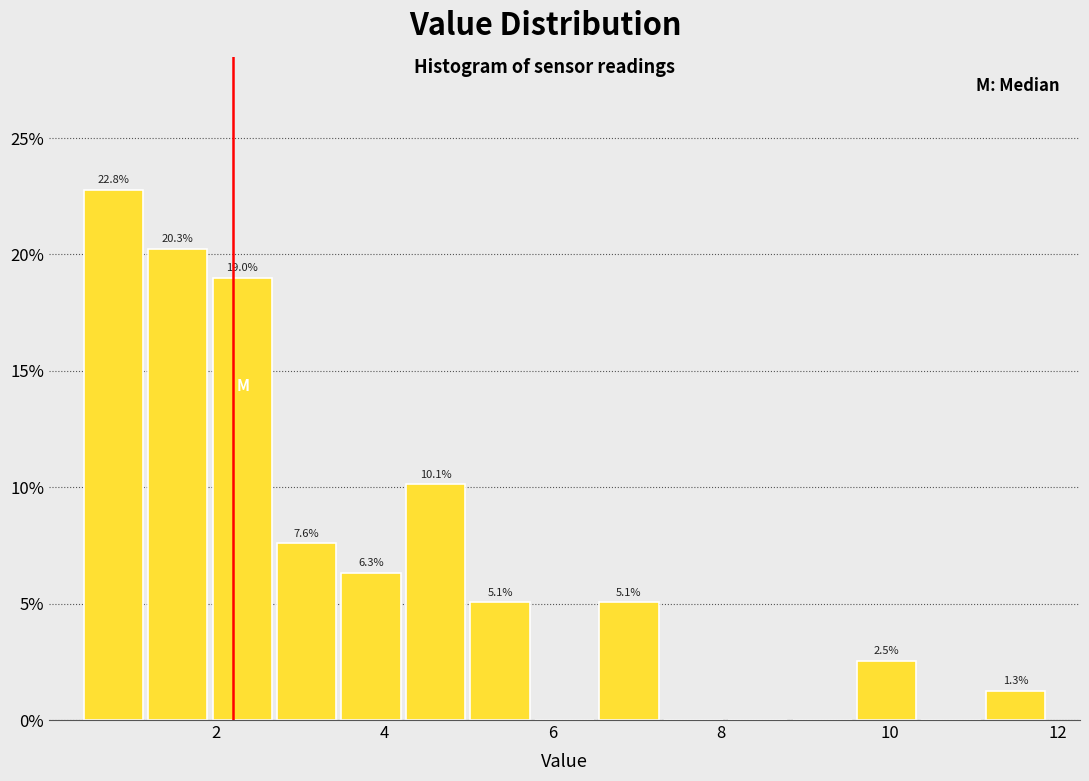

Read against the x-axis, roughly where is the centre of the tallest bar?

0.8